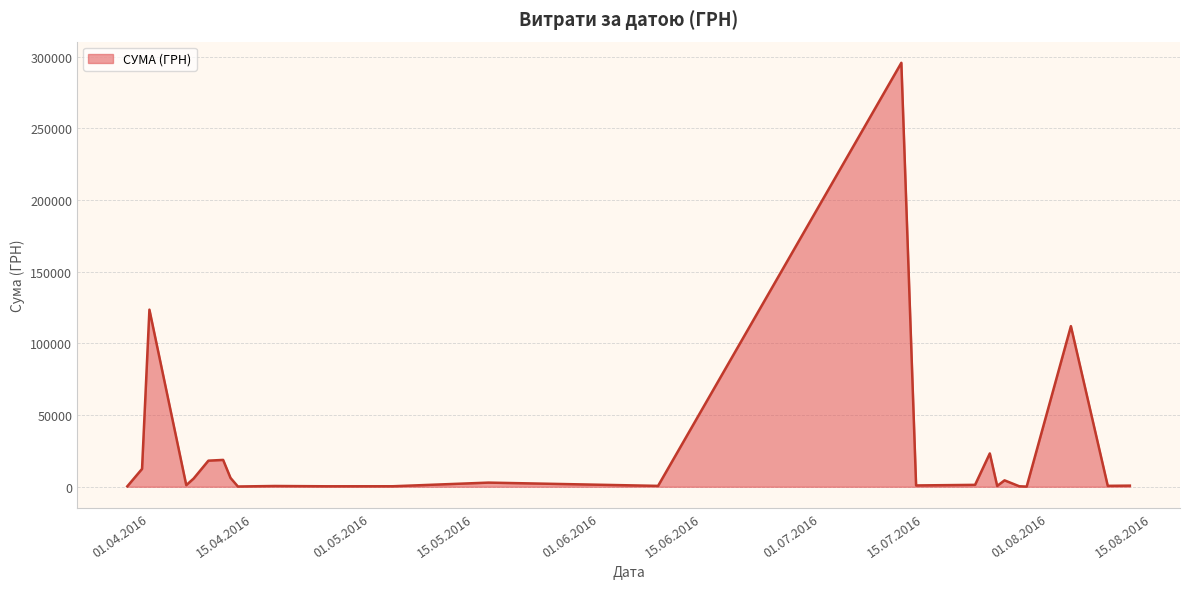

What is the difference between the maximum and minimum values?

295540.8